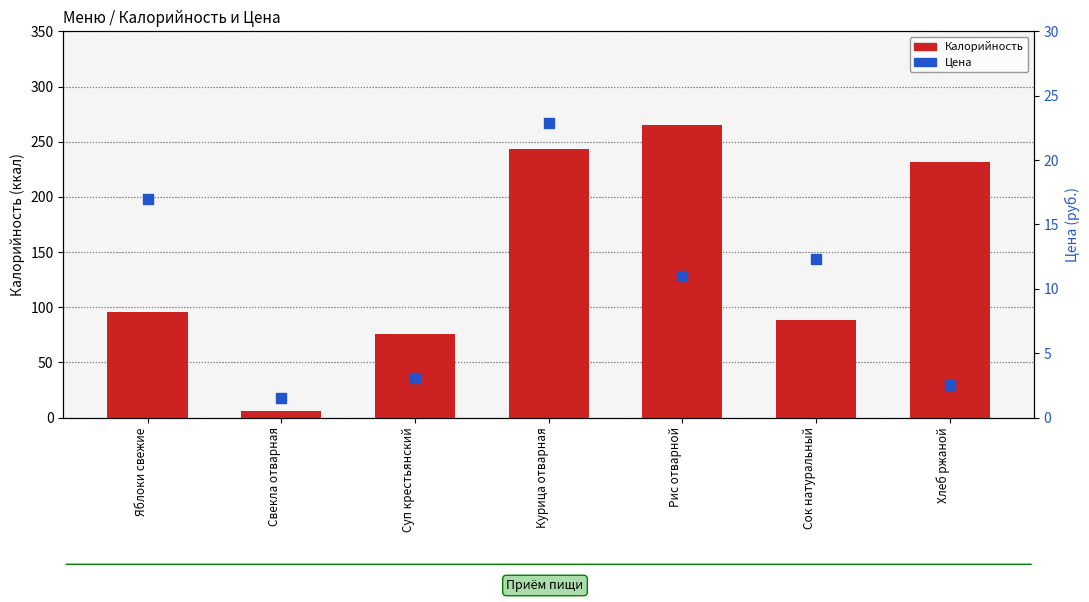

What are all the series names shown in the legend?

Калорийность, Цена